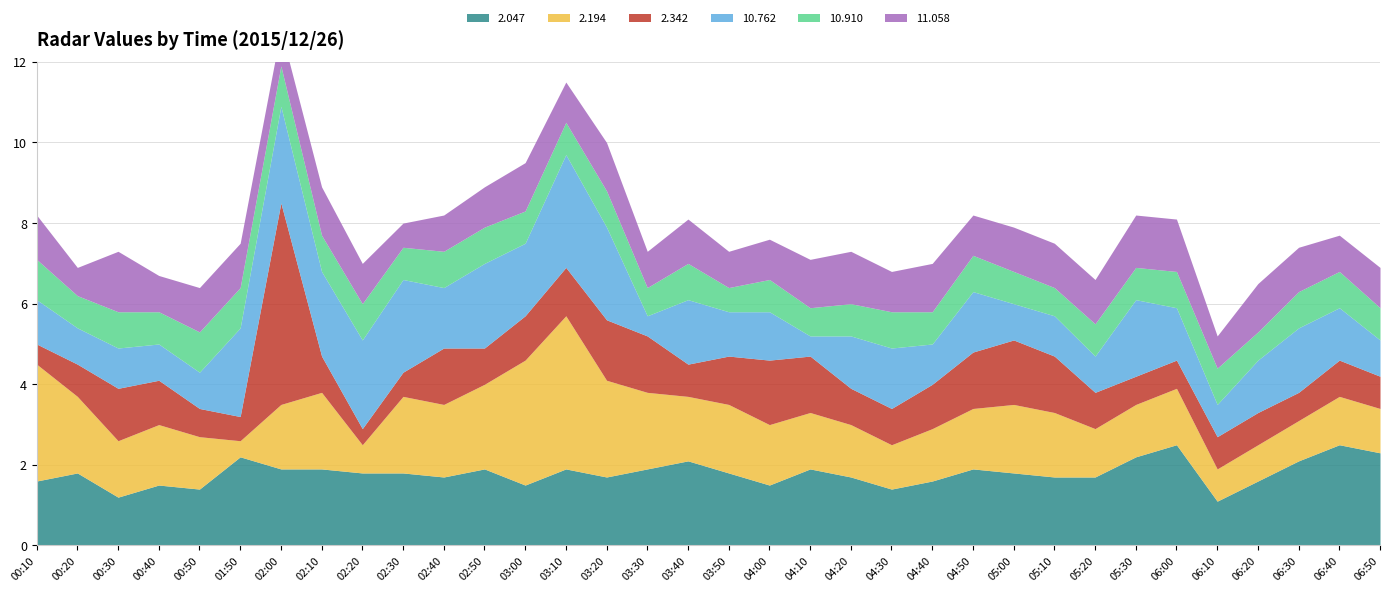

Count the 10.910 values in the range 0 to 1.

34